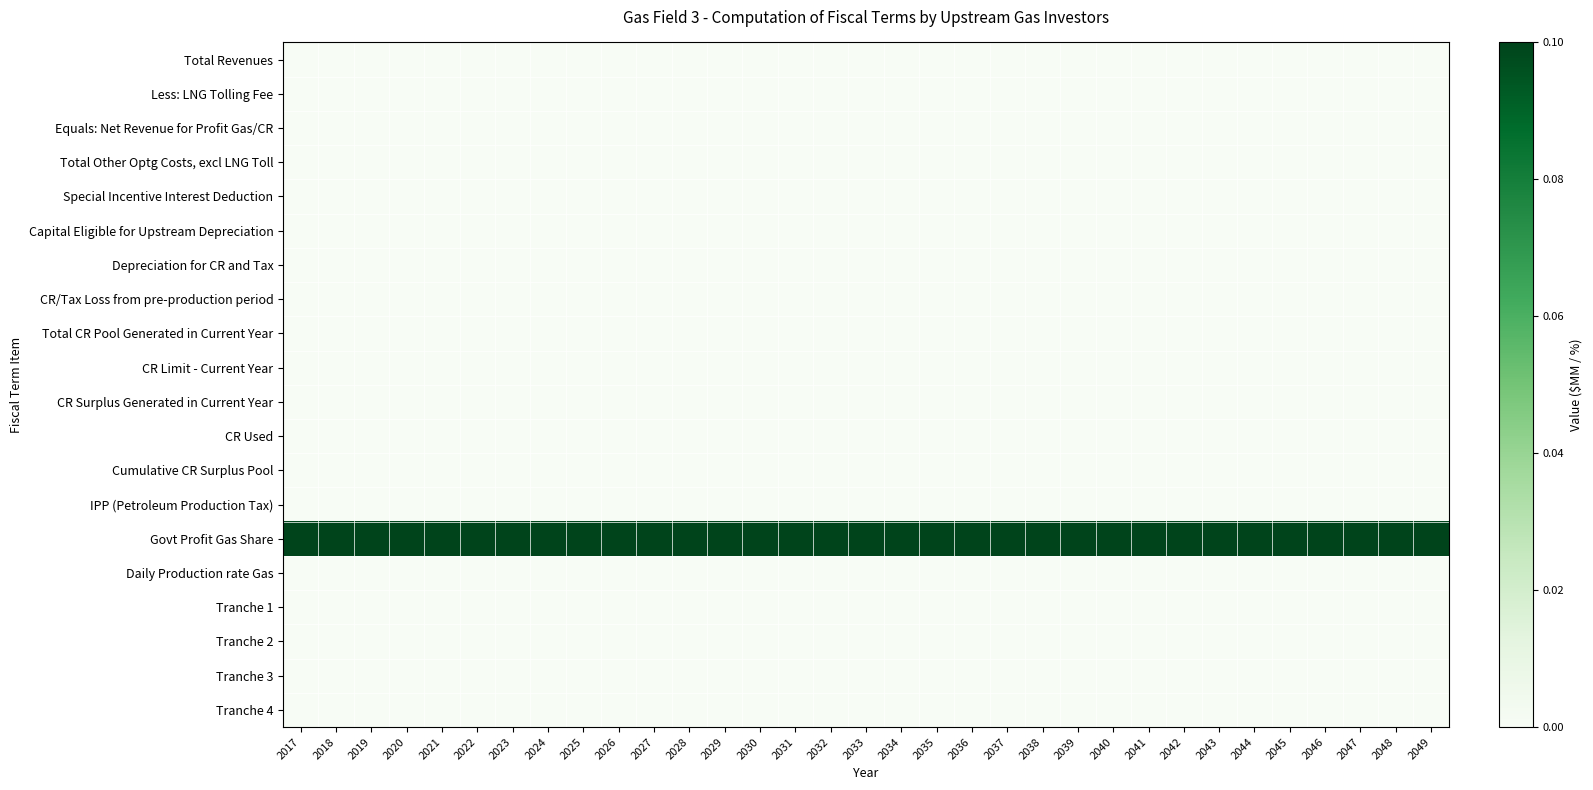

Reading right to left, extract all data points from this chart.

Total Revenues: 2049=0.0	2048=0.0	2047=0.0	2046=0.0	2045=0.0	2044=0.0	2043=0.0	2042=0.0	2041=0.0	2040=0.0	2039=0.0	2038=0.0	2037=0.0	2036=0.0	2035=0.0	2034=0.0	2033=0.0	2032=0.0	2031=0.0	2030=0.0	2029=0.0	2028=0.0	2027=0.0	2026=0.0	2025=0.0	2024=0.0	2023=0.0	2022=0.0	2021=0.0	2020=0.0	2019=0.0	2018=0.0	2017=0.0
Less: LNG Tolling Fee: 2049=0.0	2048=0.0	2047=0.0	2046=0.0	2045=0.0	2044=0.0	2043=0.0	2042=0.0	2041=0.0	2040=0.0	2039=0.0	2038=0.0	2037=0.0	2036=0.0	2035=0.0	2034=0.0	2033=0.0	2032=0.0	2031=0.0	2030=0.0	2029=0.0	2028=0.0	2027=0.0	2026=0.0	2025=0.0	2024=0.0	2023=0.0	2022=0.0	2021=0.0	2020=0.0	2019=0.0	2018=0.0	2017=0.0
Equals: Net Revenue for Profit Gas/CR: 2049=0.0	2048=0.0	2047=0.0	2046=0.0	2045=0.0	2044=0.0	2043=0.0	2042=0.0	2041=0.0	2040=0.0	2039=0.0	2038=0.0	2037=0.0	2036=0.0	2035=0.0	2034=0.0	2033=0.0	2032=0.0	2031=0.0	2030=0.0	2029=0.0	2028=0.0	2027=0.0	2026=0.0	2025=0.0	2024=0.0	2023=0.0	2022=0.0	2021=0.0	2020=0.0	2019=0.0	2018=0.0	2017=0.0
Total Other Optg Costs, excl LNG Toll: 2049=0.0	2048=0.0	2047=0.0	2046=0.0	2045=0.0	2044=0.0	2043=0.0	2042=0.0	2041=0.0	2040=0.0	2039=0.0	2038=0.0	2037=0.0	2036=0.0	2035=0.0	2034=0.0	2033=0.0	2032=0.0	2031=0.0	2030=0.0	2029=0.0	2028=0.0	2027=0.0	2026=0.0	2025=0.0	2024=0.0	2023=0.0	2022=0.0	2021=0.0	2020=0.0	2019=0.0	2018=0.0	2017=0.0
Special Incentive Interest Deduction: 2049=0.0	2048=0.0	2047=0.0	2046=0.0	2045=0.0	2044=0.0	2043=0.0	2042=0.0	2041=0.0	2040=0.0	2039=0.0	2038=0.0	2037=0.0	2036=0.0	2035=0.0	2034=0.0	2033=0.0	2032=0.0	2031=0.0	2030=0.0	2029=0.0	2028=0.0	2027=0.0	2026=0.0	2025=0.0	2024=0.0	2023=0.0	2022=0.0	2021=0.0	2020=0.0	2019=0.0	2018=0.0	2017=0.0
Capital Eligible for Upstream Depreciation: 2049=0.0	2048=0.0	2047=0.0	2046=0.0	2045=0.0	2044=0.0	2043=0.0	2042=0.0	2041=0.0	2040=0.0	2039=0.0	2038=0.0	2037=0.0	2036=0.0	2035=0.0	2034=0.0	2033=0.0	2032=0.0	2031=0.0	2030=0.0	2029=0.0	2028=0.0	2027=0.0	2026=0.0	2025=0.0	2024=0.0	2023=0.0	2022=0.0	2021=0.0	2020=0.0	2019=0.0	2018=0.0	2017=0.0
Depreciation for CR and Tax: 2049=0.0	2048=0.0	2047=0.0	2046=0.0	2045=0.0	2044=0.0	2043=0.0	2042=0.0	2041=0.0	2040=0.0	2039=0.0	2038=0.0	2037=0.0	2036=0.0	2035=0.0	2034=0.0	2033=0.0	2032=0.0	2031=0.0	2030=0.0	2029=0.0	2028=0.0	2027=0.0	2026=0.0	2025=0.0	2024=0.0	2023=0.0	2022=0.0	2021=0.0	2020=0.0	2019=0.0	2018=0.0	2017=0.0
CR/Tax Loss from pre-production period: 2049=0.0	2048=0.0	2047=0.0	2046=0.0	2045=0.0	2044=0.0	2043=0.0	2042=0.0	2041=0.0	2040=0.0	2039=0.0	2038=0.0	2037=0.0	2036=0.0	2035=0.0	2034=0.0	2033=0.0	2032=0.0	2031=0.0	2030=0.0	2029=0.0	2028=0.0	2027=0.0	2026=0.0	2025=0.0	2024=0.0	2023=0.0	2022=0.0	2021=0.0	2020=0.0	2019=0.0	2018=0.0	2017=0.0
Total CR Pool Generated in Current Year: 2049=0.0	2048=0.0	2047=0.0	2046=0.0	2045=0.0	2044=0.0	2043=0.0	2042=0.0	2041=0.0	2040=0.0	2039=0.0	2038=0.0	2037=0.0	2036=0.0	2035=0.0	2034=0.0	2033=0.0	2032=0.0	2031=0.0	2030=0.0	2029=0.0	2028=0.0	2027=0.0	2026=0.0	2025=0.0	2024=0.0	2023=0.0	2022=0.0	2021=0.0	2020=0.0	2019=0.0	2018=0.0	2017=0.0
CR Limit - Current Year: 2049=0.0	2048=0.0	2047=0.0	2046=0.0	2045=0.0	2044=0.0	2043=0.0	2042=0.0	2041=0.0	2040=0.0	2039=0.0	2038=0.0	2037=0.0	2036=0.0	2035=0.0	2034=0.0	2033=0.0	2032=0.0	2031=0.0	2030=0.0	2029=0.0	2028=0.0	2027=0.0	2026=0.0	2025=0.0	2024=0.0	2023=0.0	2022=0.0	2021=0.0	2020=0.0	2019=0.0	2018=0.0	2017=0.0
CR Surplus Generated in Current Year: 2049=0.0	2048=0.0	2047=0.0	2046=0.0	2045=0.0	2044=0.0	2043=0.0	2042=0.0	2041=0.0	2040=0.0	2039=0.0	2038=0.0	2037=0.0	2036=0.0	2035=0.0	2034=0.0	2033=0.0	2032=0.0	2031=0.0	2030=0.0	2029=0.0	2028=0.0	2027=0.0	2026=0.0	2025=0.0	2024=0.0	2023=0.0	2022=0.0	2021=0.0	2020=0.0	2019=0.0	2018=0.0	2017=0.0
CR Used: 2049=0.0	2048=0.0	2047=0.0	2046=0.0	2045=0.0	2044=0.0	2043=0.0	2042=0.0	2041=0.0	2040=0.0	2039=0.0	2038=0.0	2037=0.0	2036=0.0	2035=0.0	2034=0.0	2033=0.0	2032=0.0	2031=0.0	2030=0.0	2029=0.0	2028=0.0	2027=0.0	2026=0.0	2025=0.0	2024=0.0	2023=0.0	2022=0.0	2021=0.0	2020=0.0	2019=0.0	2018=0.0	2017=0.0
Cumulative CR Surplus Pool: 2049=0.0	2048=0.0	2047=0.0	2046=0.0	2045=0.0	2044=0.0	2043=0.0	2042=0.0	2041=0.0	2040=0.0	2039=0.0	2038=0.0	2037=0.0	2036=0.0	2035=0.0	2034=0.0	2033=0.0	2032=0.0	2031=0.0	2030=0.0	2029=0.0	2028=0.0	2027=0.0	2026=0.0	2025=0.0	2024=0.0	2023=0.0	2022=0.0	2021=0.0	2020=0.0	2019=0.0	2018=0.0	2017=0.0
IPP (Petroleum Production Tax): 2049=0.0	2048=0.0	2047=0.0	2046=0.0	2045=0.0	2044=0.0	2043=0.0	2042=0.0	2041=0.0	2040=0.0	2039=0.0	2038=0.0	2037=0.0	2036=0.0	2035=0.0	2034=0.0	2033=0.0	2032=0.0	2031=0.0	2030=0.0	2029=0.0	2028=0.0	2027=0.0	2026=0.0	2025=0.0	2024=0.0	2023=0.0	2022=0.0	2021=0.0	2020=0.0	2019=0.0	2018=0.0	2017=0.0
Govt Profit Gas Share: 2049=0.1	2048=0.1	2047=0.1	2046=0.1	2045=0.1	2044=0.1	2043=0.1	2042=0.1	2041=0.1	2040=0.1	2039=0.1	2038=0.1	2037=0.1	2036=0.1	2035=0.1	2034=0.1	2033=0.1	2032=0.1	2031=0.1	2030=0.1	2029=0.1	2028=0.1	2027=0.1	2026=0.1	2025=0.1	2024=0.1	2023=0.1	2022=0.1	2021=0.1	2020=0.1	2019=0.1	2018=0.1	2017=0.1
Daily Production rate Gas: 2049=0.0	2048=0.0	2047=0.0	2046=0.0	2045=0.0	2044=0.0	2043=0.0	2042=0.0	2041=0.0	2040=0.0	2039=0.0	2038=0.0	2037=0.0	2036=0.0	2035=0.0	2034=0.0	2033=0.0	2032=0.0	2031=0.0	2030=0.0	2029=0.0	2028=0.0	2027=0.0	2026=0.0	2025=0.0	2024=0.0	2023=0.0	2022=0.0	2021=0.0	2020=0.0	2019=0.0	2018=0.0	2017=0.0
Tranche 1: 2049=0.0	2048=0.0	2047=0.0	2046=0.0	2045=0.0	2044=0.0	2043=0.0	2042=0.0	2041=0.0	2040=0.0	2039=0.0	2038=0.0	2037=0.0	2036=0.0	2035=0.0	2034=0.0	2033=0.0	2032=0.0	2031=0.0	2030=0.0	2029=0.0	2028=0.0	2027=0.0	2026=0.0	2025=0.0	2024=0.0	2023=0.0	2022=0.0	2021=0.0	2020=0.0	2019=0.0	2018=0.0	2017=0.0
Tranche 2: 2049=0.0	2048=0.0	2047=0.0	2046=0.0	2045=0.0	2044=0.0	2043=0.0	2042=0.0	2041=0.0	2040=0.0	2039=0.0	2038=0.0	2037=0.0	2036=0.0	2035=0.0	2034=0.0	2033=0.0	2032=0.0	2031=0.0	2030=0.0	2029=0.0	2028=0.0	2027=0.0	2026=0.0	2025=0.0	2024=0.0	2023=0.0	2022=0.0	2021=0.0	2020=0.0	2019=0.0	2018=0.0	2017=0.0
Tranche 3: 2049=0.0	2048=0.0	2047=0.0	2046=0.0	2045=0.0	2044=0.0	2043=0.0	2042=0.0	2041=0.0	2040=0.0	2039=0.0	2038=0.0	2037=0.0	2036=0.0	2035=0.0	2034=0.0	2033=0.0	2032=0.0	2031=0.0	2030=0.0	2029=0.0	2028=0.0	2027=0.0	2026=0.0	2025=0.0	2024=0.0	2023=0.0	2022=0.0	2021=0.0	2020=0.0	2019=0.0	2018=0.0	2017=0.0
Tranche 4: 2049=0.0	2048=0.0	2047=0.0	2046=0.0	2045=0.0	2044=0.0	2043=0.0	2042=0.0	2041=0.0	2040=0.0	2039=0.0	2038=0.0	2037=0.0	2036=0.0	2035=0.0	2034=0.0	2033=0.0	2032=0.0	2031=0.0	2030=0.0	2029=0.0	2028=0.0	2027=0.0	2026=0.0	2025=0.0	2024=0.0	2023=0.0	2022=0.0	2021=0.0	2020=0.0	2019=0.0	2018=0.0	2017=0.0